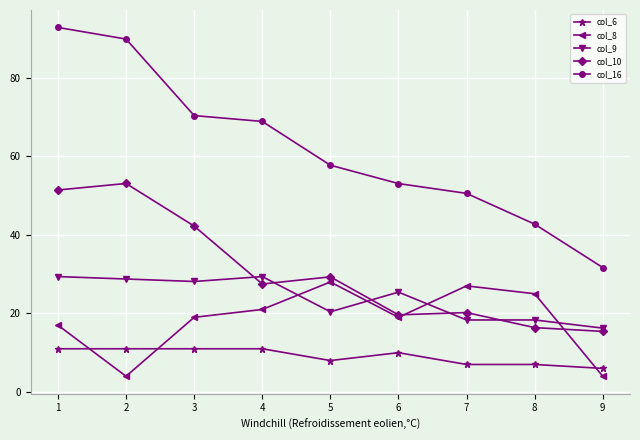

What is the average value of the col_9 series?

23.8